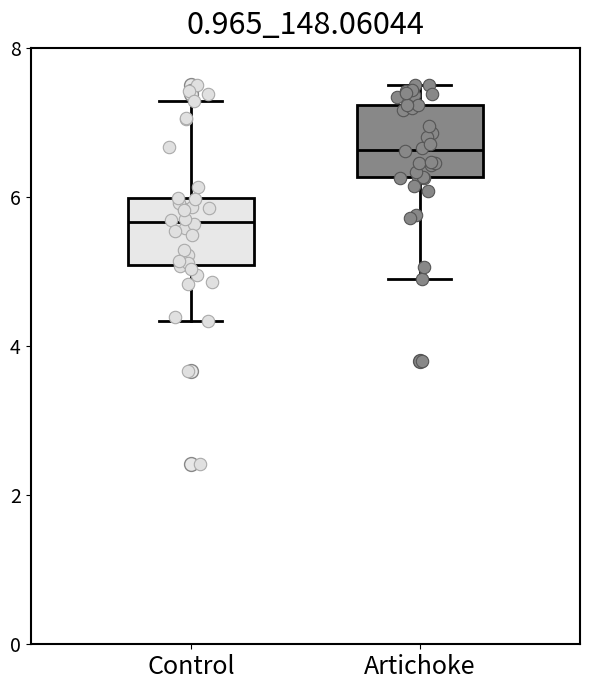

Where is the lower edge of the box for Control on the y-axis? The values are not printed on the chart, so give them approximately, as read against the axis.

5.0